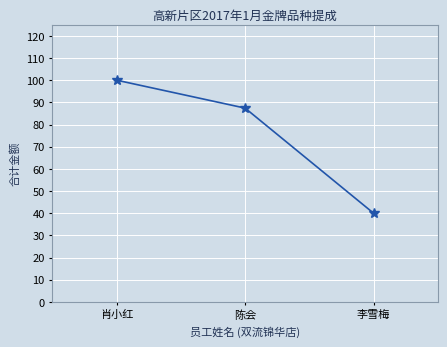

What is the difference between the maximum and minimum values?

60.0